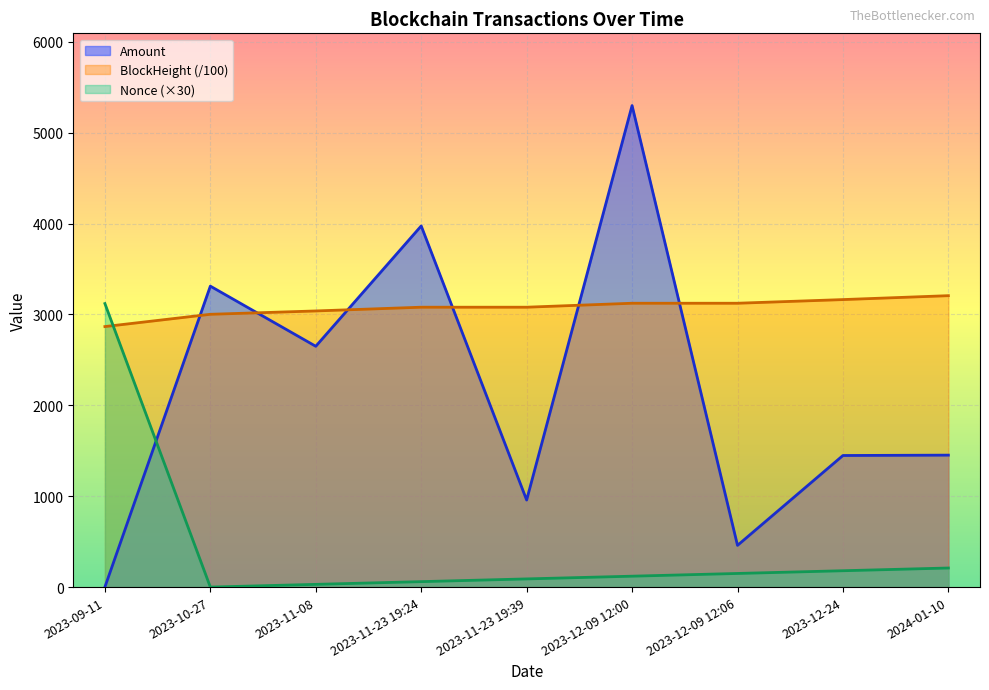

True or false: Nonce has more than 2 points higher than both neighbors.

False